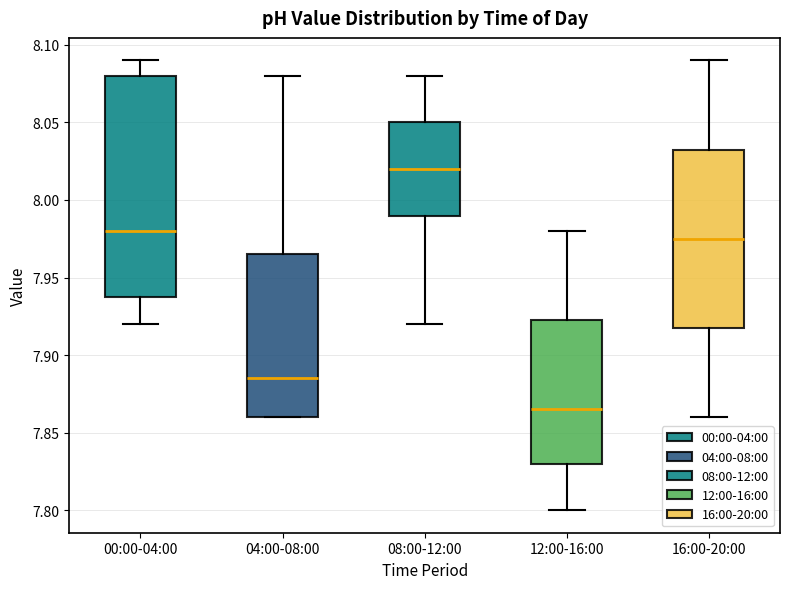

Which box's median line is the lowest?

12:00-16:00